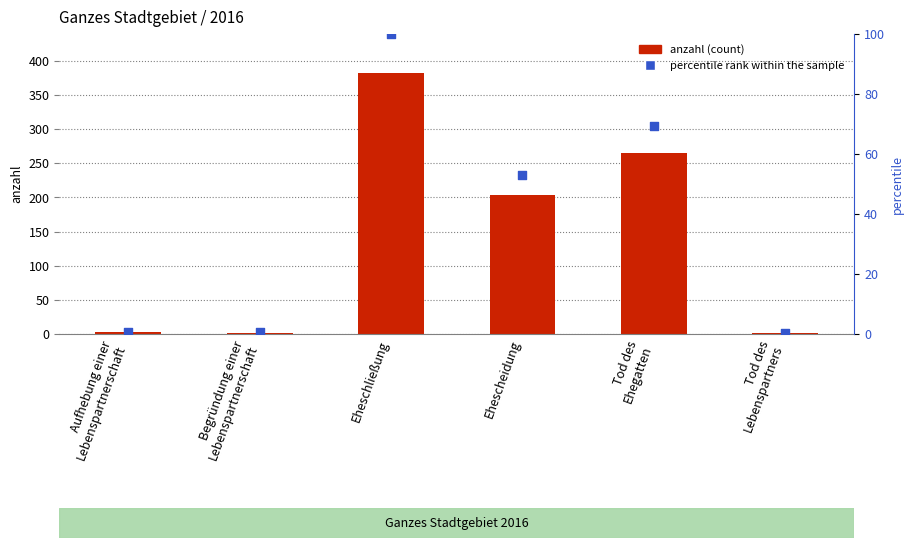

Is the value of percentile rank within the sample at Tod des
Lebenspartners greater than the value of anzahl at Tod des
Lebenspartners?

No